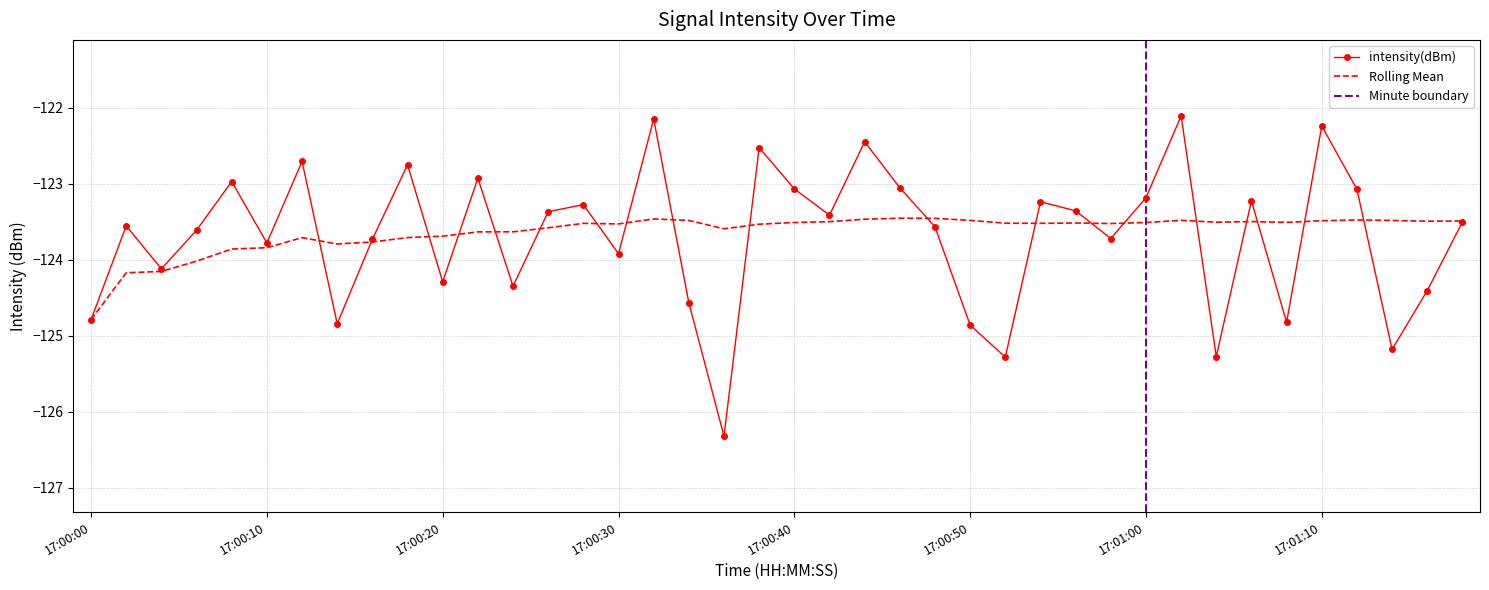

Which series has the largest total across all categories?

rolling_mean